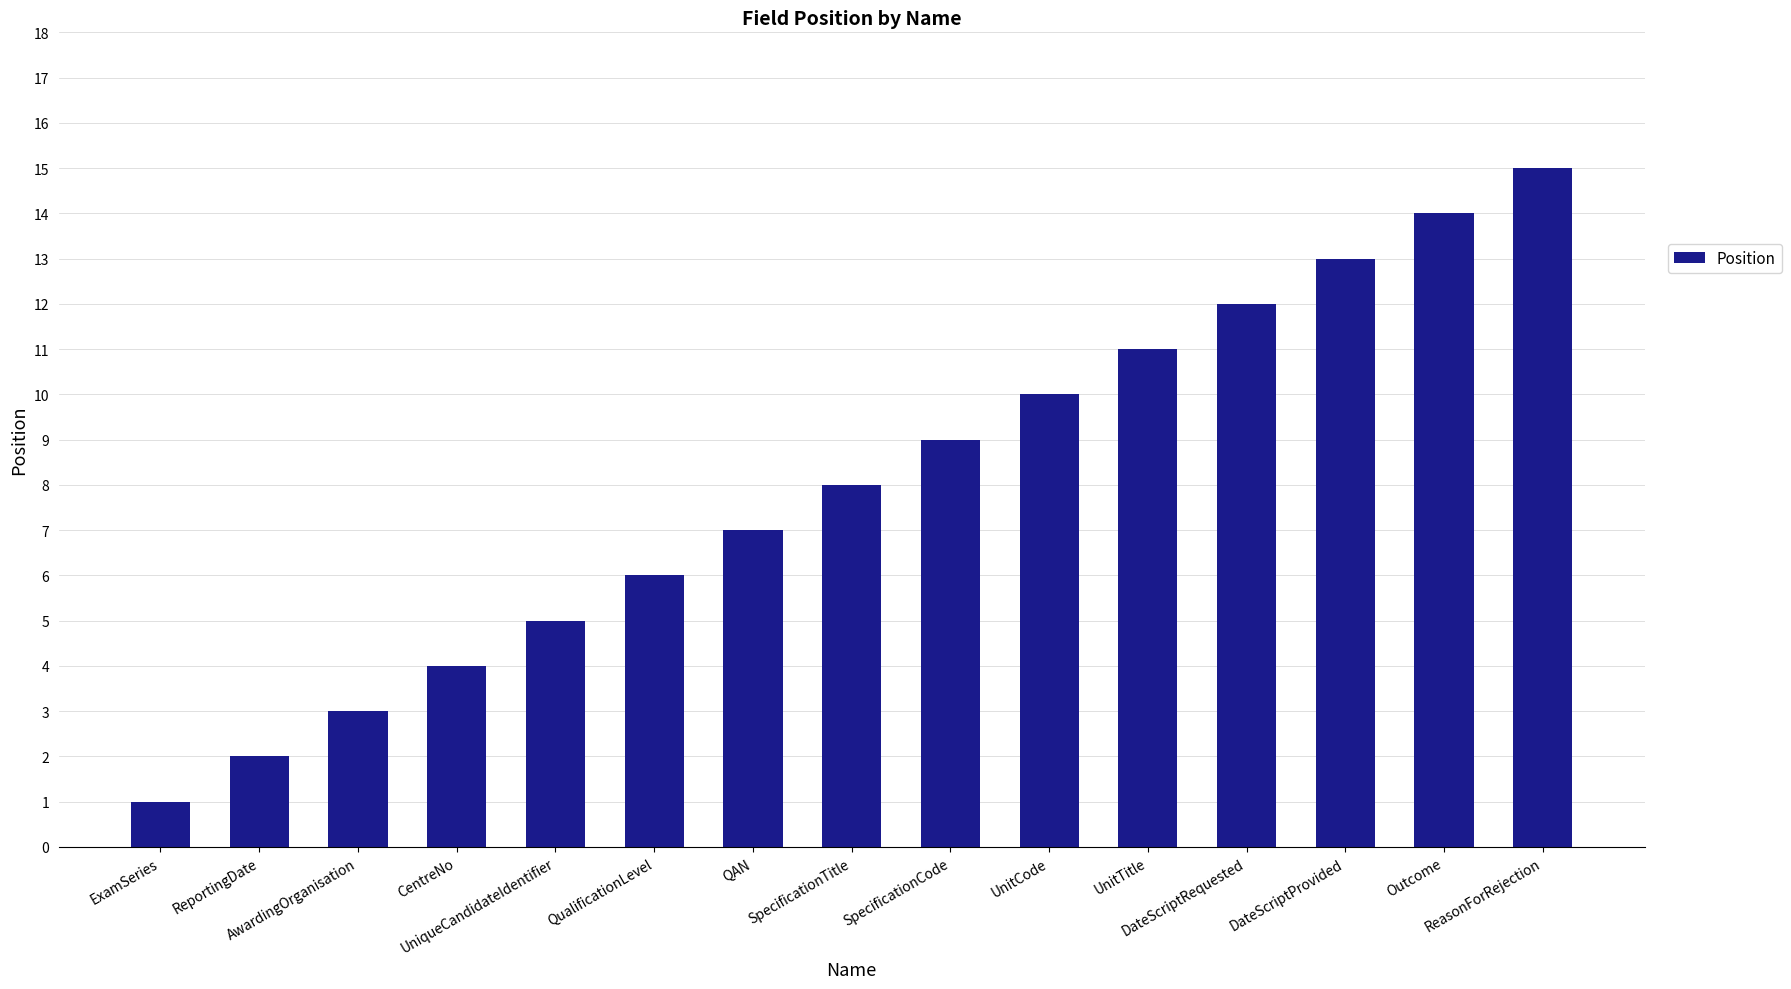

What is the change in value from UnitTitle to DateScriptProvided?

+2